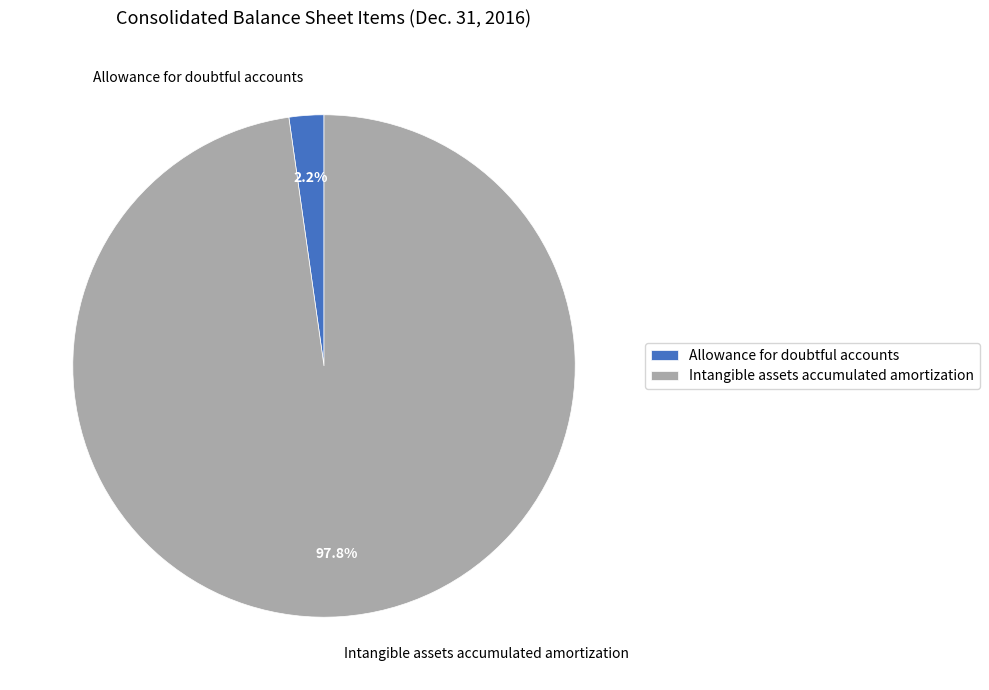

Does Intangible assets accumulated amortization account for over 50% of the chart?

Yes